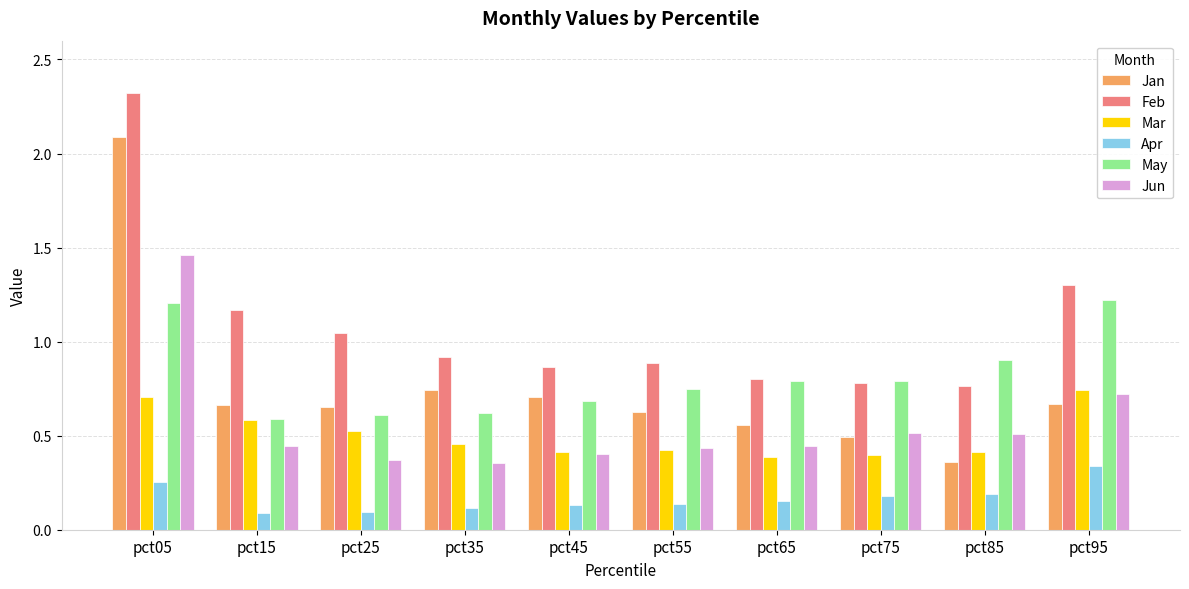

Does the chart contain stacked bars?

No